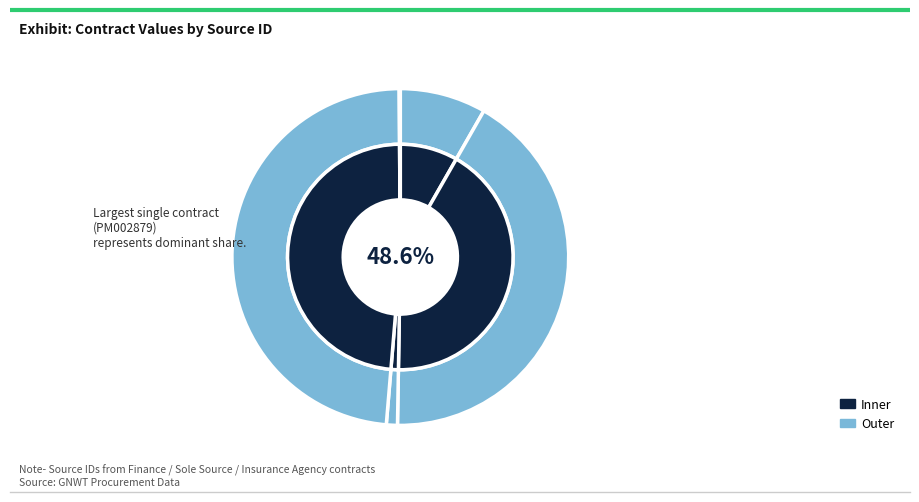

To the nearest percent, what is the difference between the PM002879 and PM001682 slice percentages?

7%